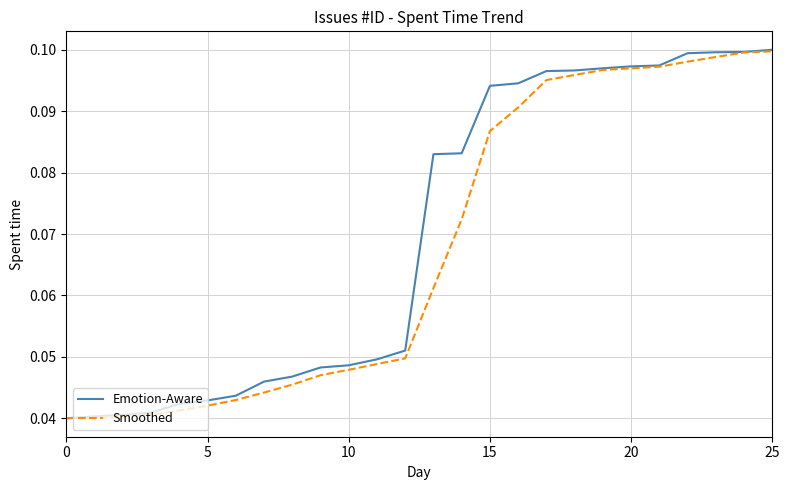

True or false: Smoothed and Emotion-Aware intersect in this chart.

False